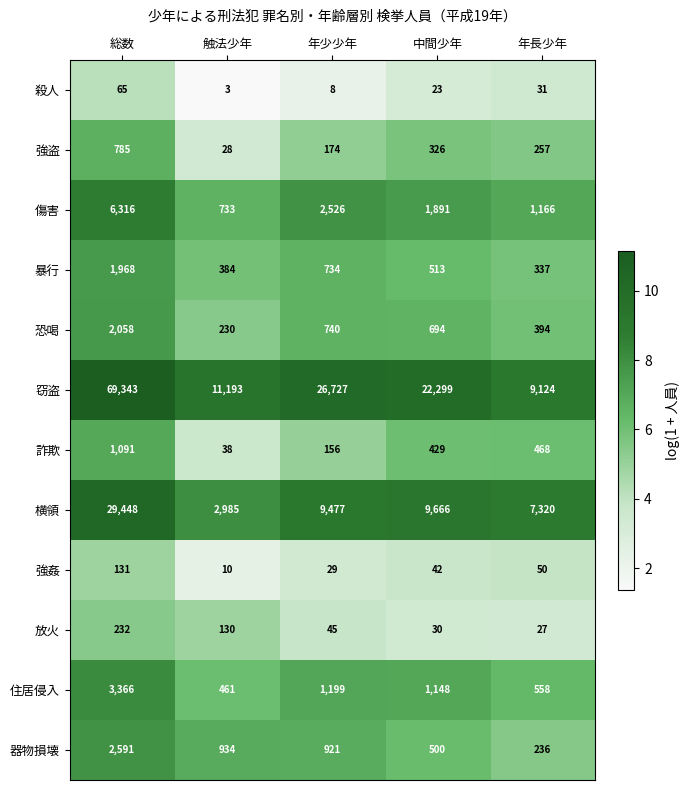

What is the sum of the 住居侵入 values at 年長少年 and 年少少年?

1757